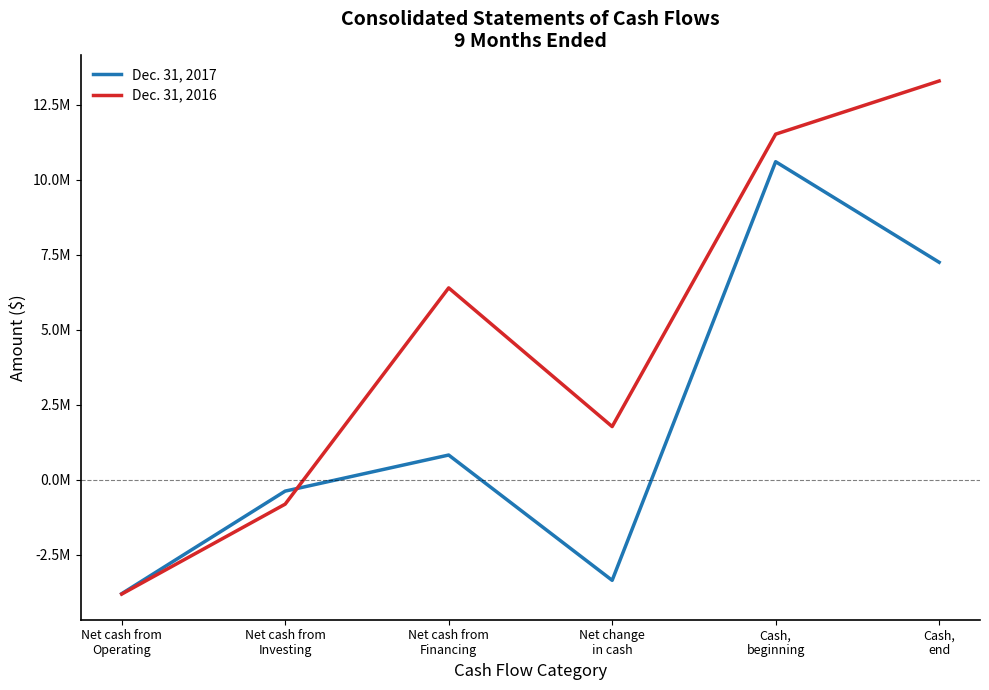

Which label corresponds to the smallest value in the chart?

Net cash from
Operating